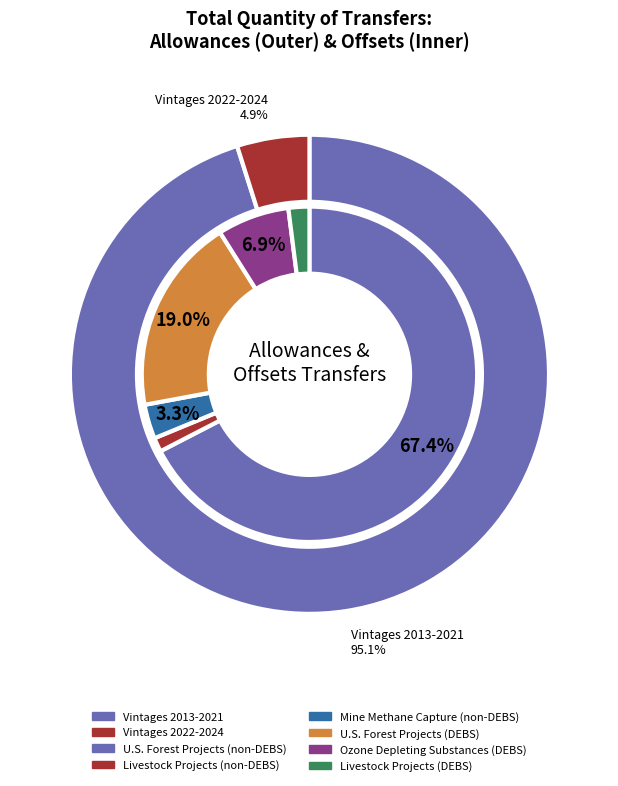

Count the number of slices in the pie.

6